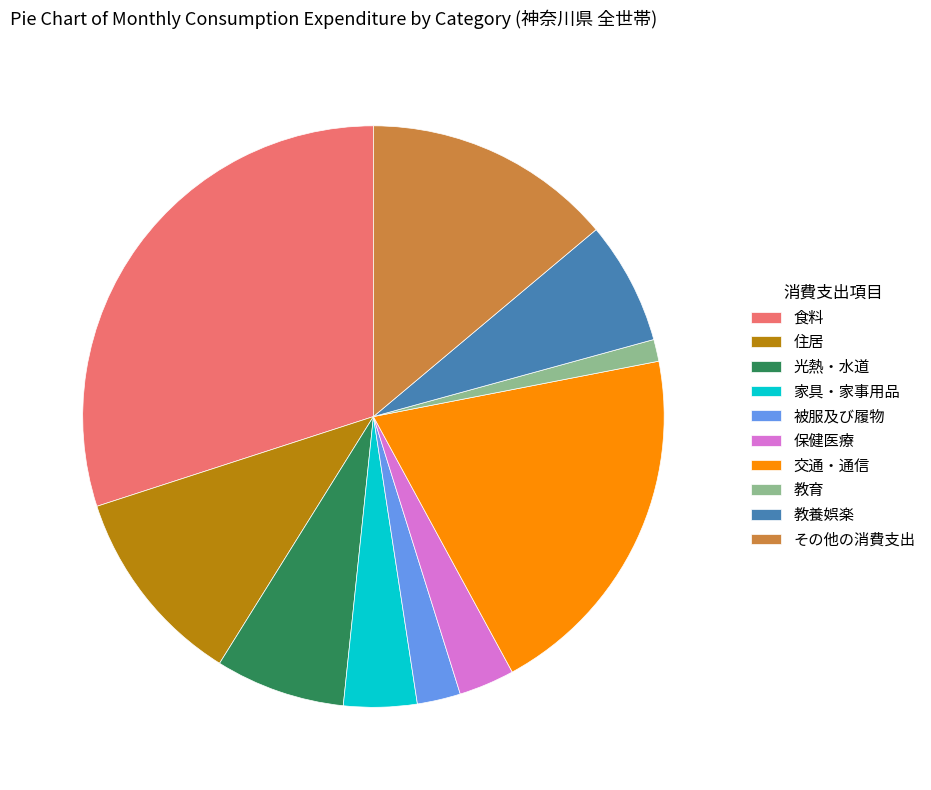

Does 教育 represent more than half of the total?

No